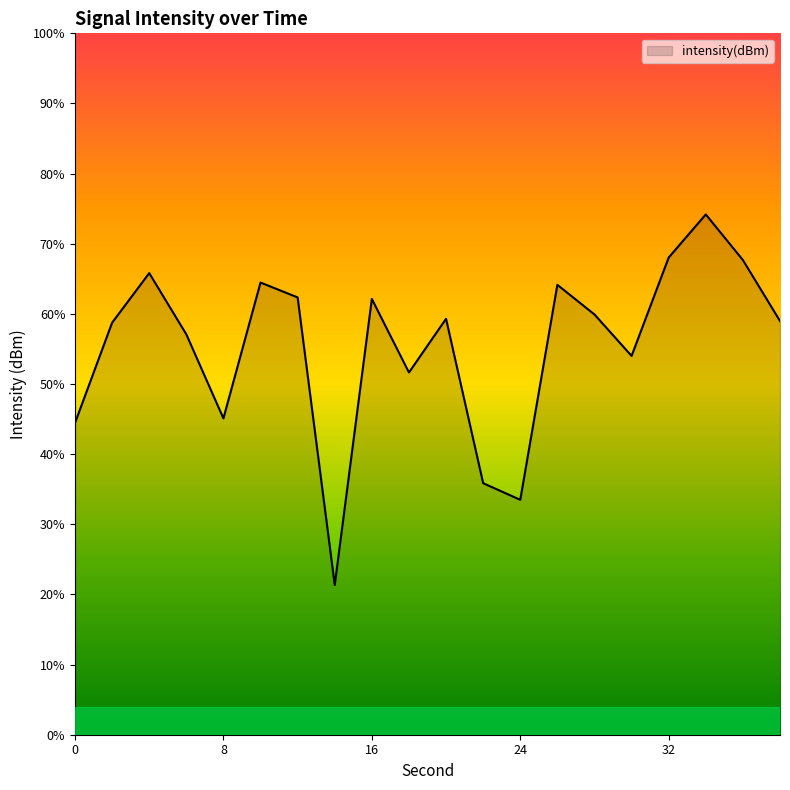

Which label corresponds to the largest value in the chart?

34